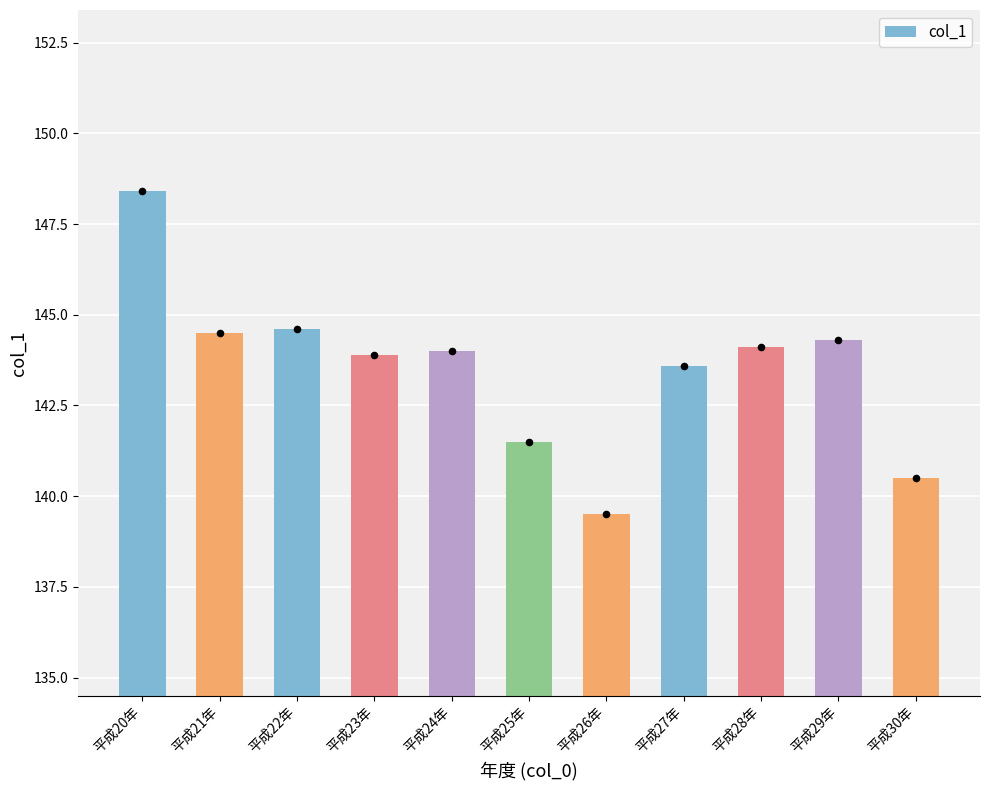

What is the change in value from 平成24年 to 平成29年?

+0.3